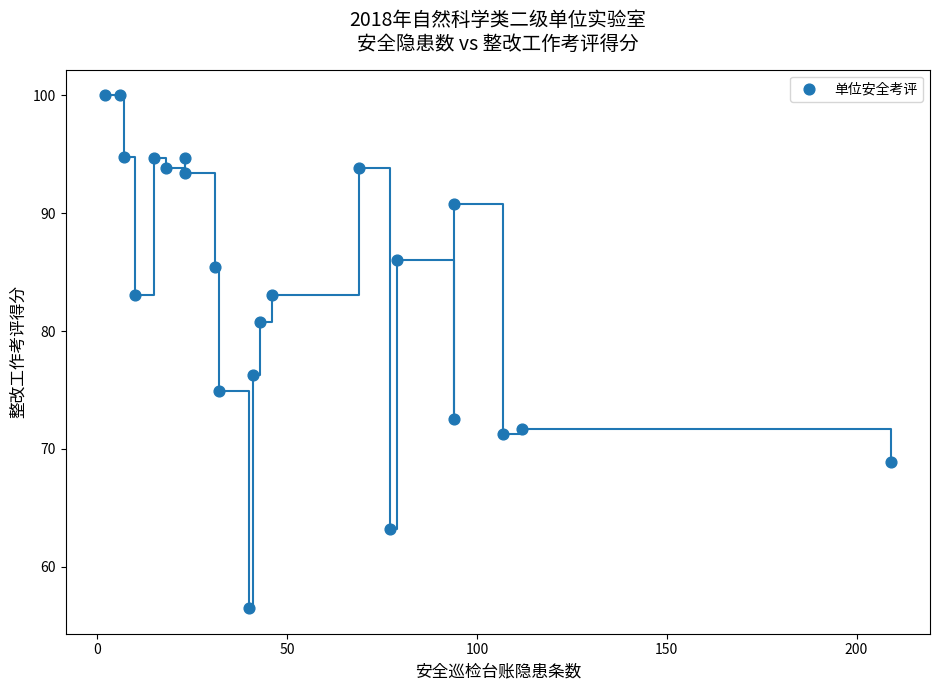

What Y value in the scatter plot is closest to 78?

76.3